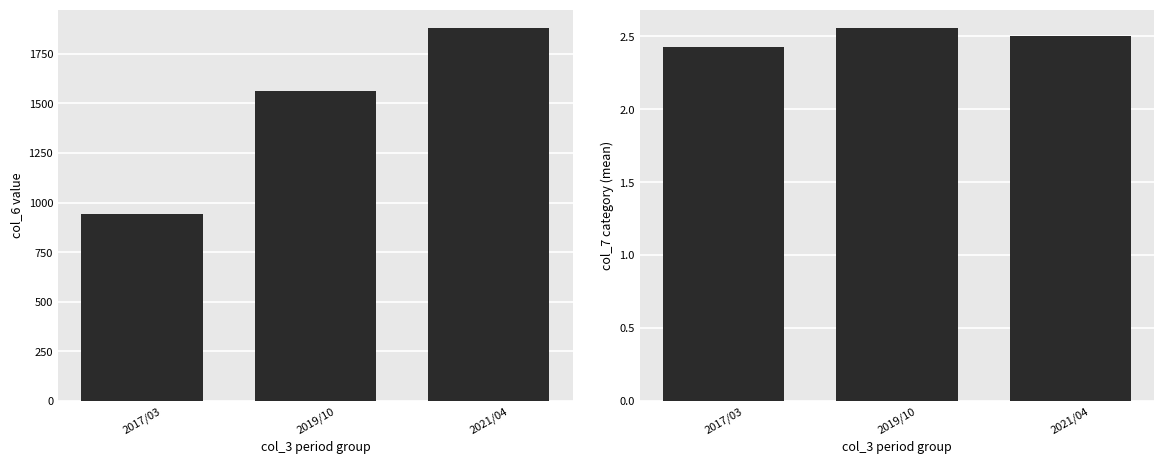

At which label is col_7 mean closest to 2?

2017/03